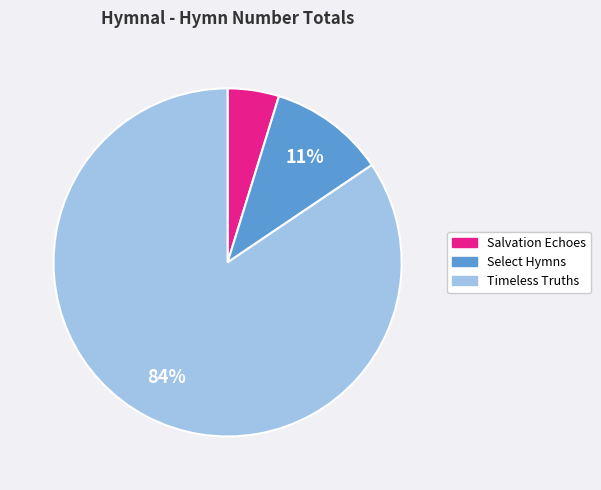

Count the number of slices in the pie.

3